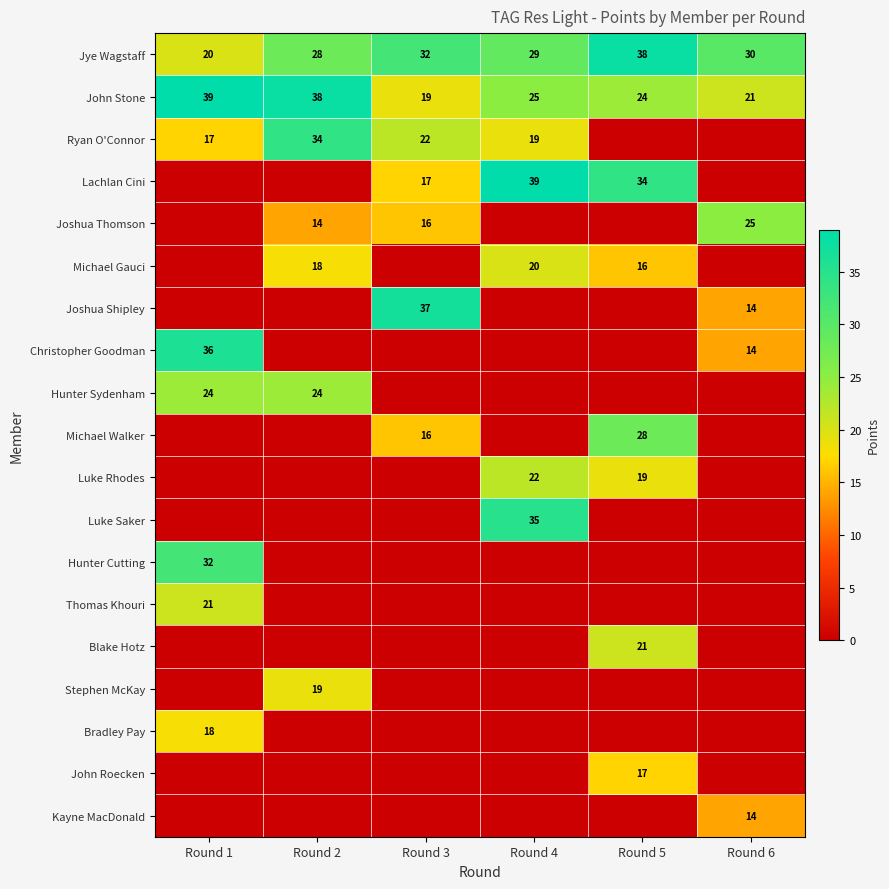

At how many categories does at least one series exceed 8?

6